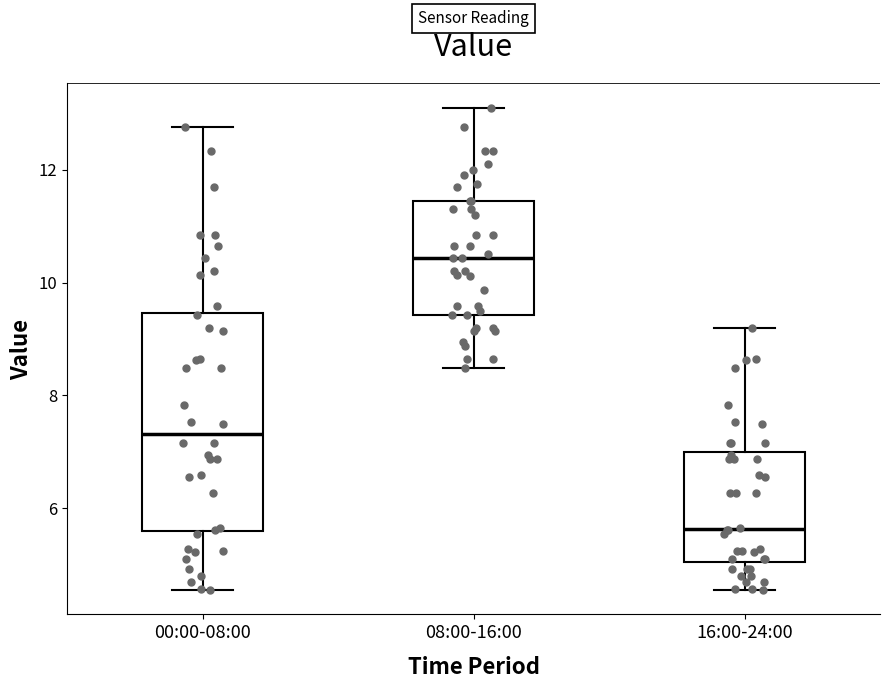

Which box is the tallest, from its lower edge to its upper edge?

00:00-08:00